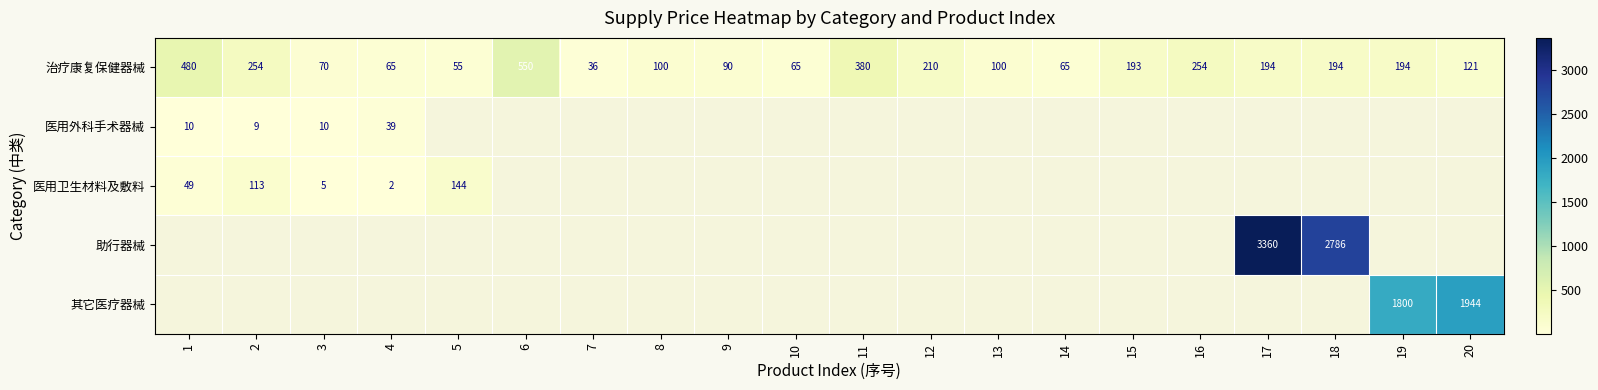

The 治疗康复保健器械 series shows 186 at 1. True or false?

False